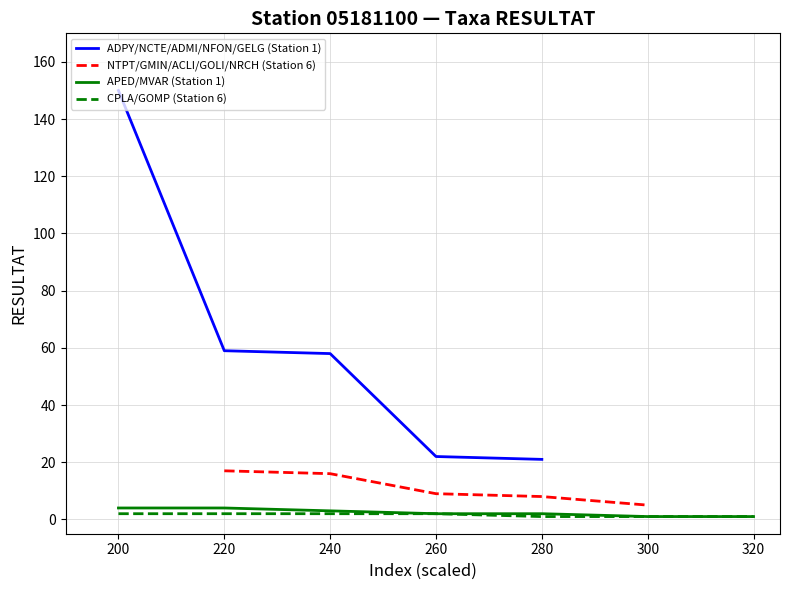

True or false: ADPY/NCTE/ADMI/NFON/GELG (Station 1) has a value of 14 at 280.

False